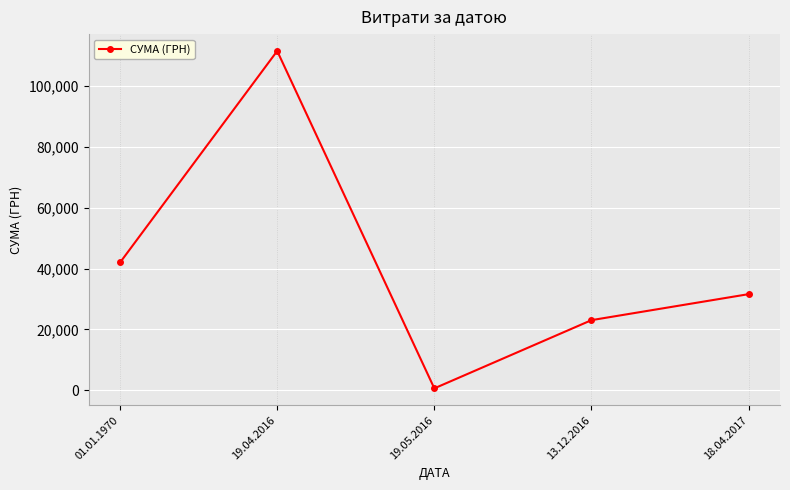

What is the change in value from 01.01.1970 to 19.04.2016?

+69465.7